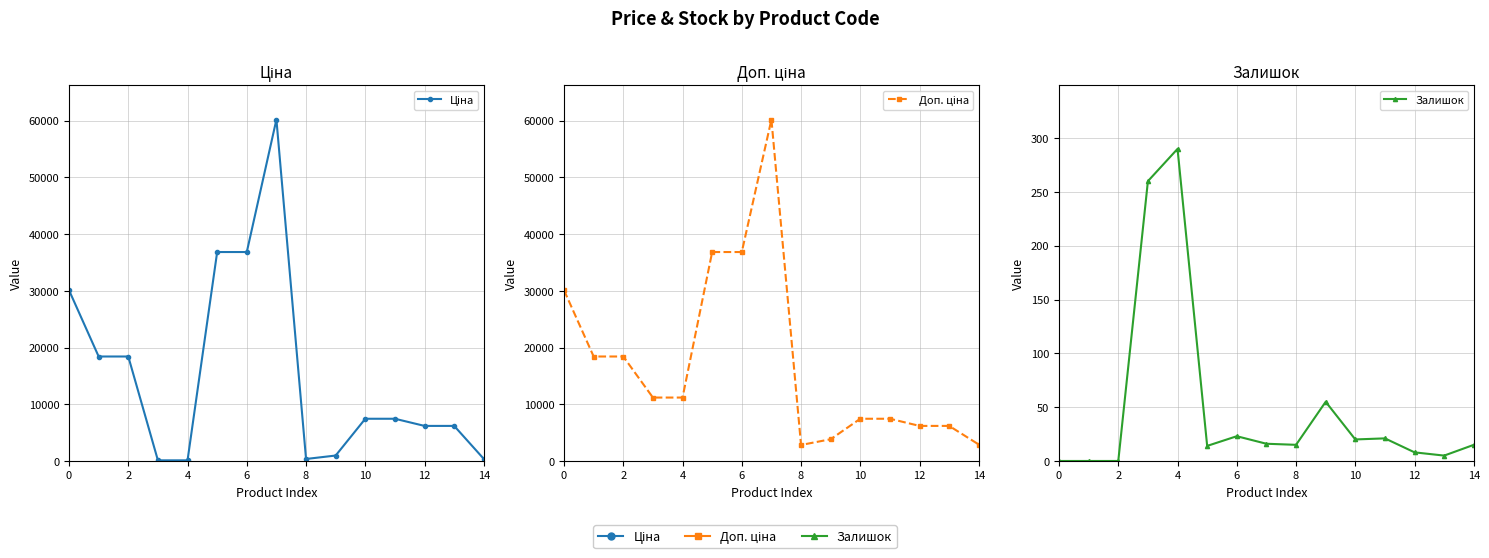

How many values in Залишок are above zero?

12